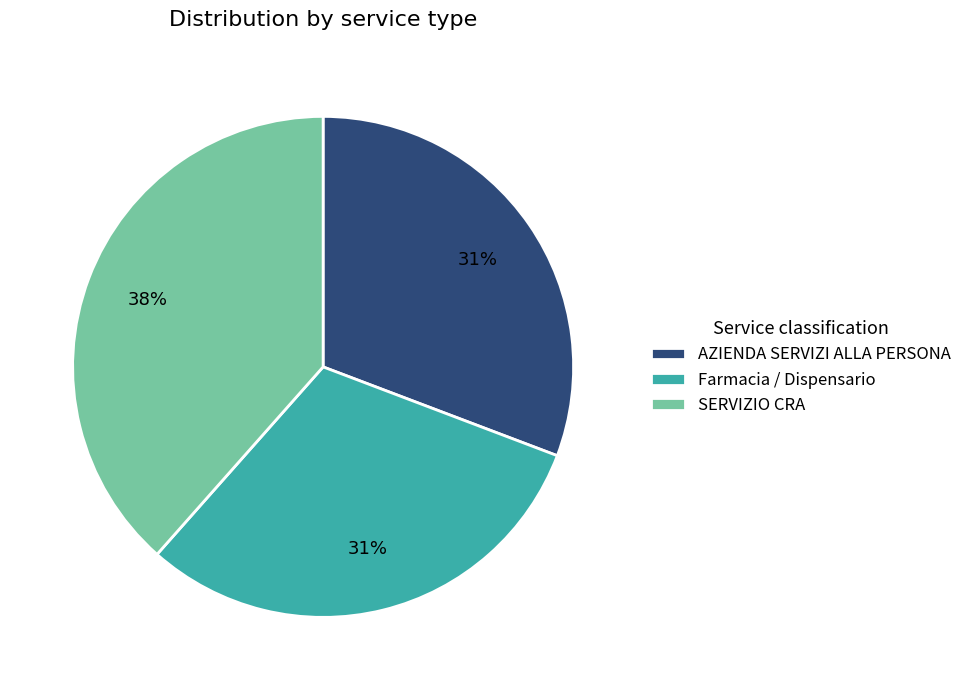

Which category has the biggest portion of the pie?

SERVIZIO CRA